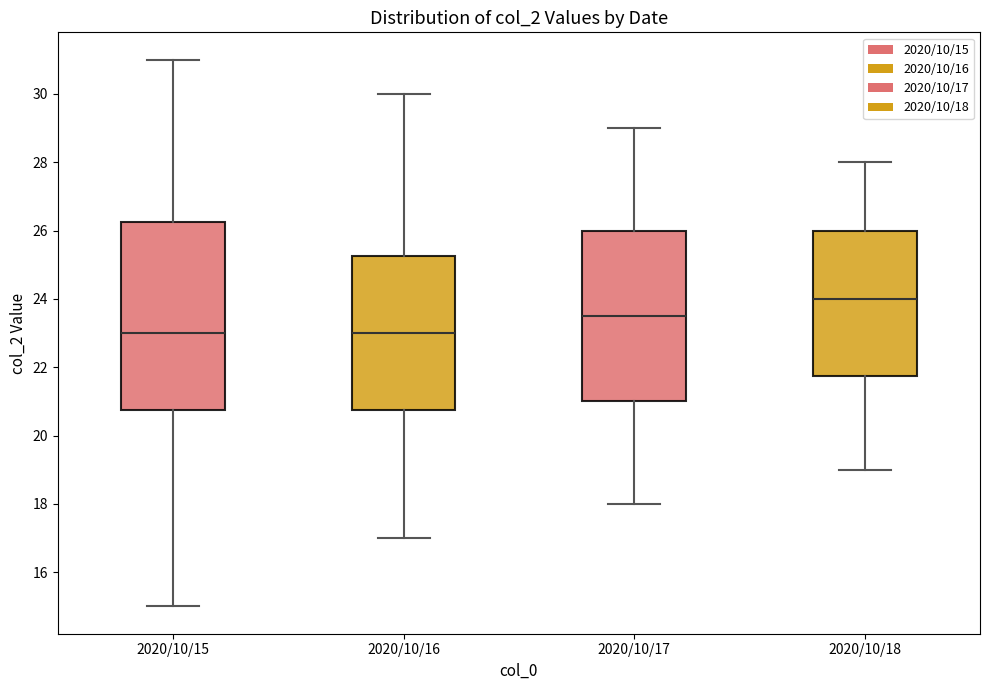

Reading left to right, transcribe this box plot: for each box, give where its median line is, the range the box spans, and where its two whiskers end, as read against the y-axis. The values are not printed on the chart, so give them approximately, as read against the axis.

2020/10/15: median 23.0, box 20.8 to 26.2, whiskers 15.0 to 31.0
2020/10/16: median 23.0, box 20.8 to 25.2, whiskers 17.0 to 30.0
2020/10/17: median 23.6, box 21.0 to 26.0, whiskers 18.0 to 29.0
2020/10/18: median 24.0, box 21.8 to 26.0, whiskers 19.0 to 28.0